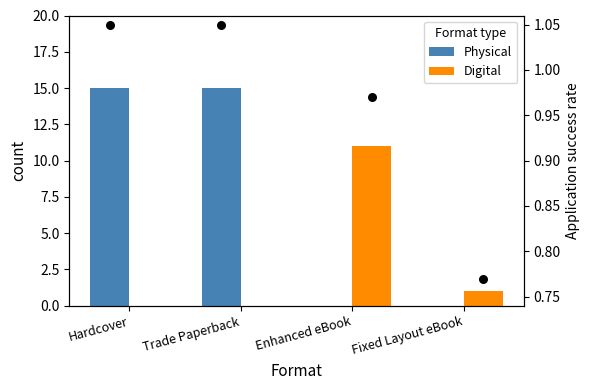

Which series has the largest total across all categories?

Physical